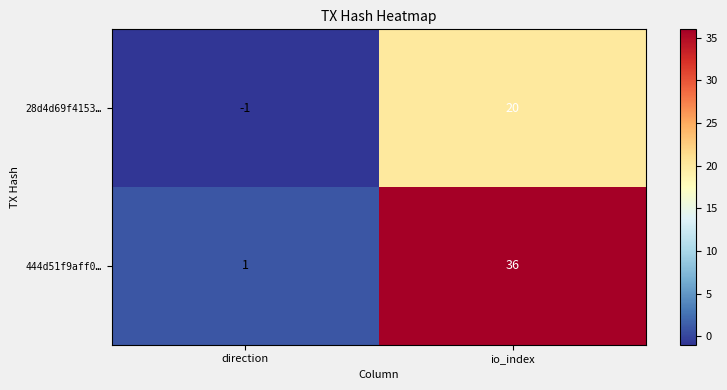

At io_index, list the series in order from smallest to largest.

28d4d69f4153…, 444d51f9aff0…